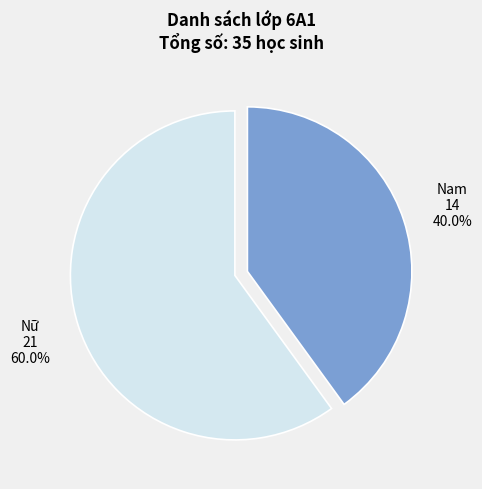

To the nearest percent, what is the combined percentage of Nam and Nữ?

100%